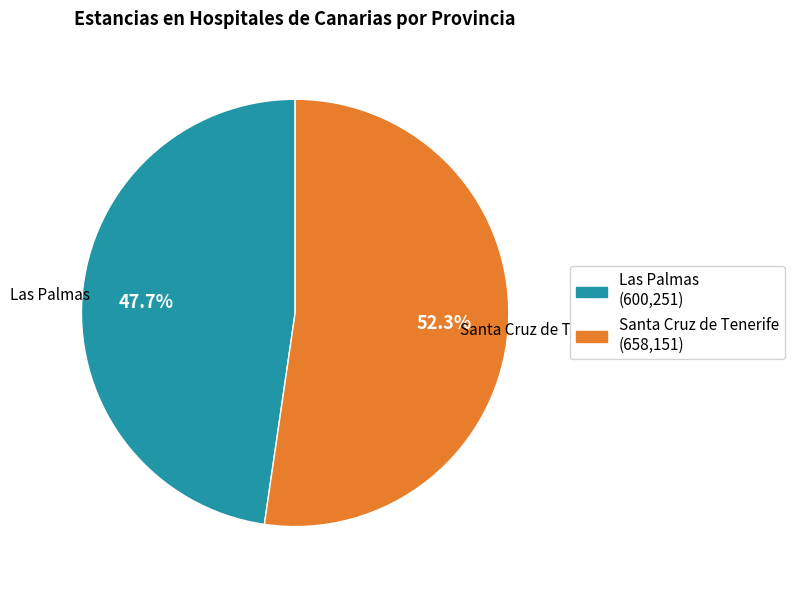

Do Las Palmas and Santa Cruz de Tenerife together represent more than half of the pie?

Yes